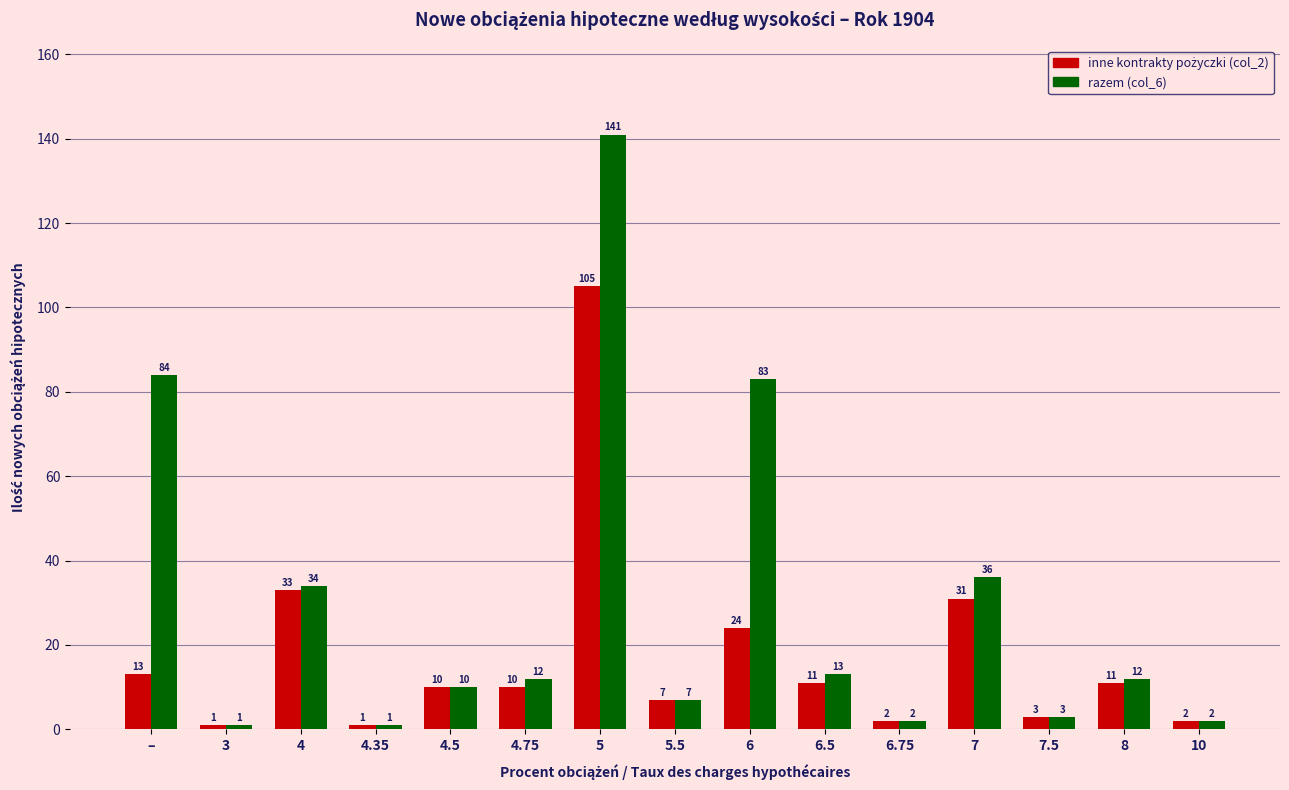

At which category is the sum across all series the highest?

5